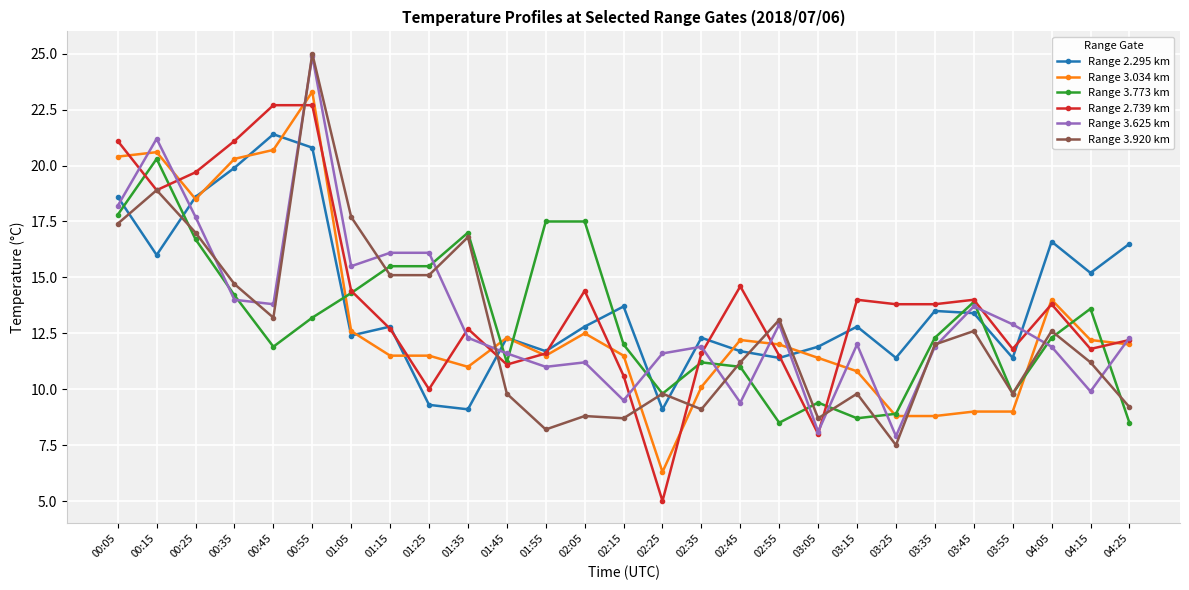

What is the difference between the maximum and minimum values in the Range 3.773 km series?

11.8